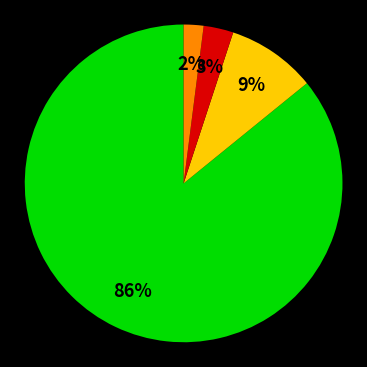

To the nearest percent, what is the difference between the largest and smallest slice percentages?

84%